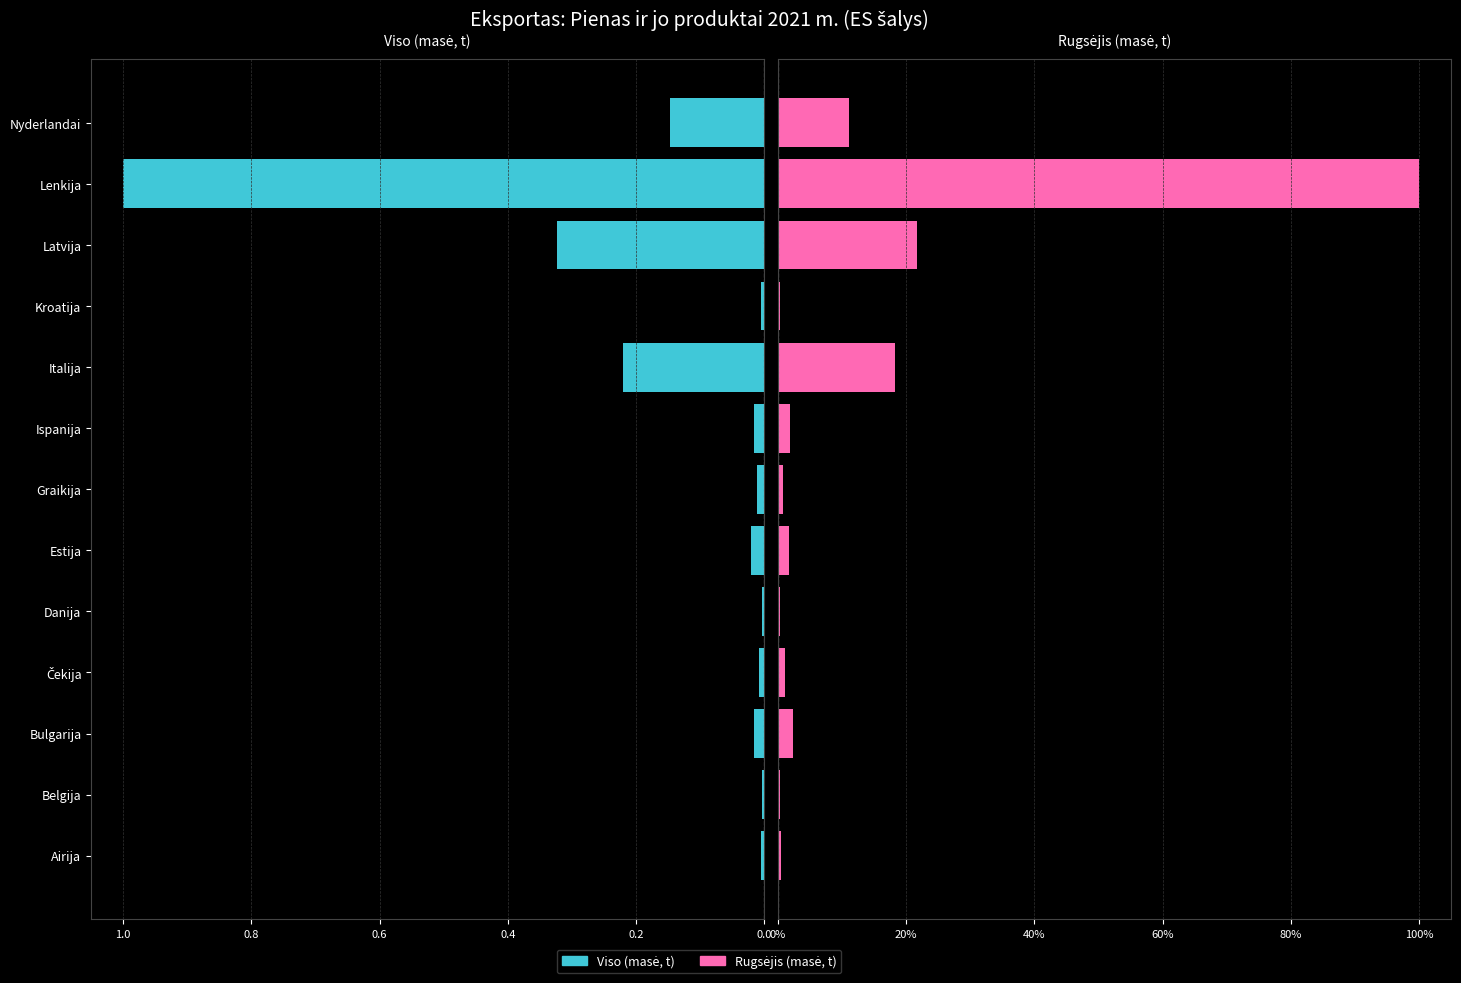

Rank the series by their maximum value, from lowest to highest.

Viso (masė, t), Rugsėjis (masė, t)